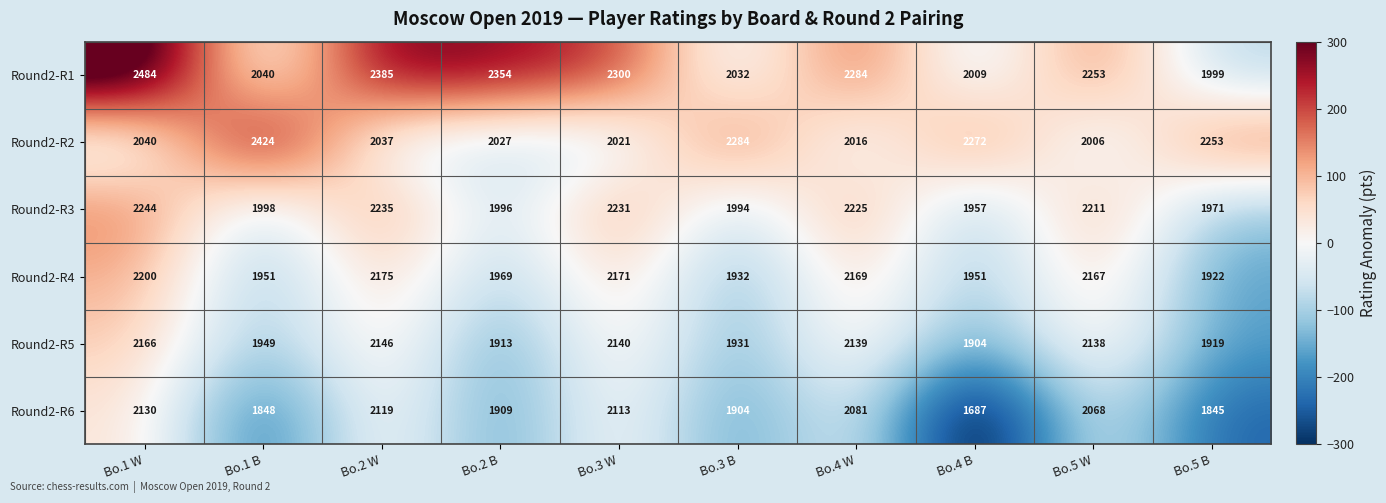

Between Bo.2 W and Bo.2 B, which series saw the biggest shift?

Round2-R3